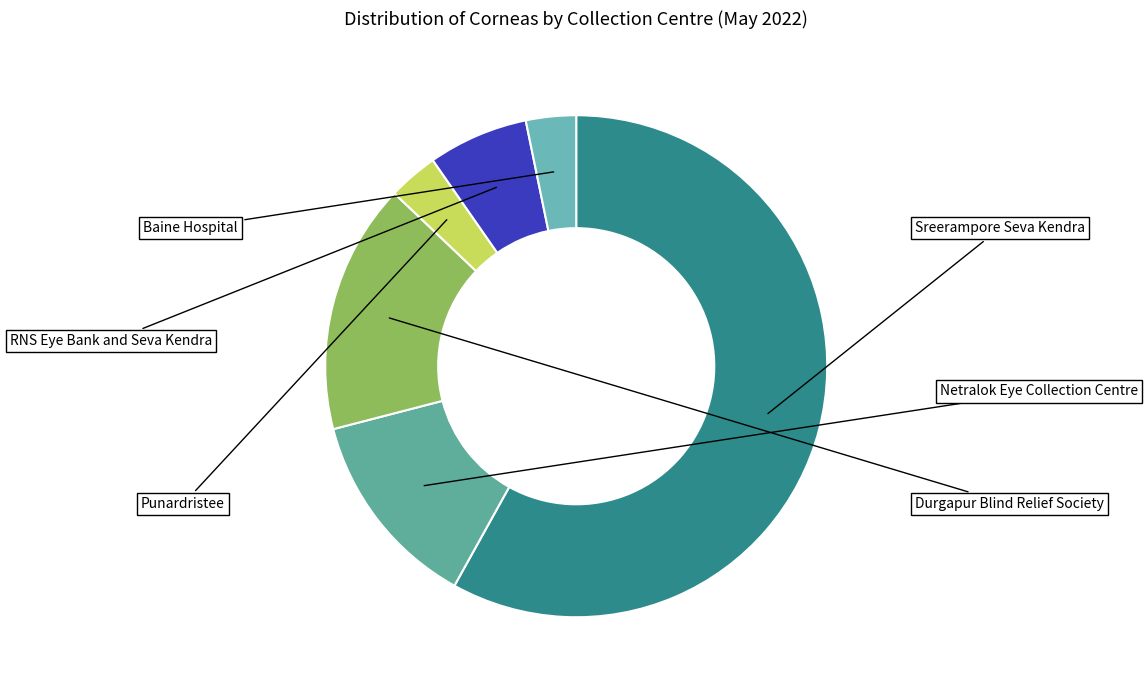

Does any single category account for the majority?

Yes